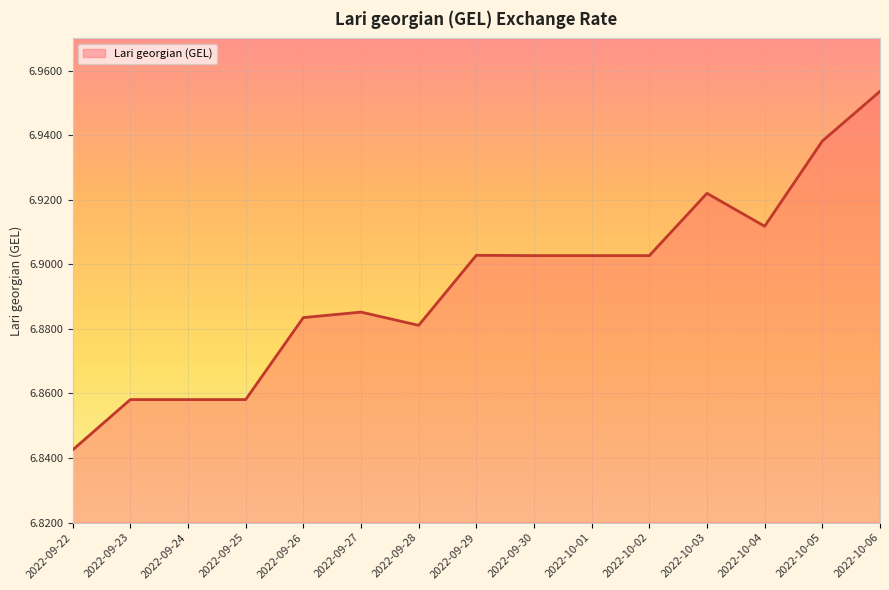

The value at 2022-10-04 is 11.7. True or false?

False